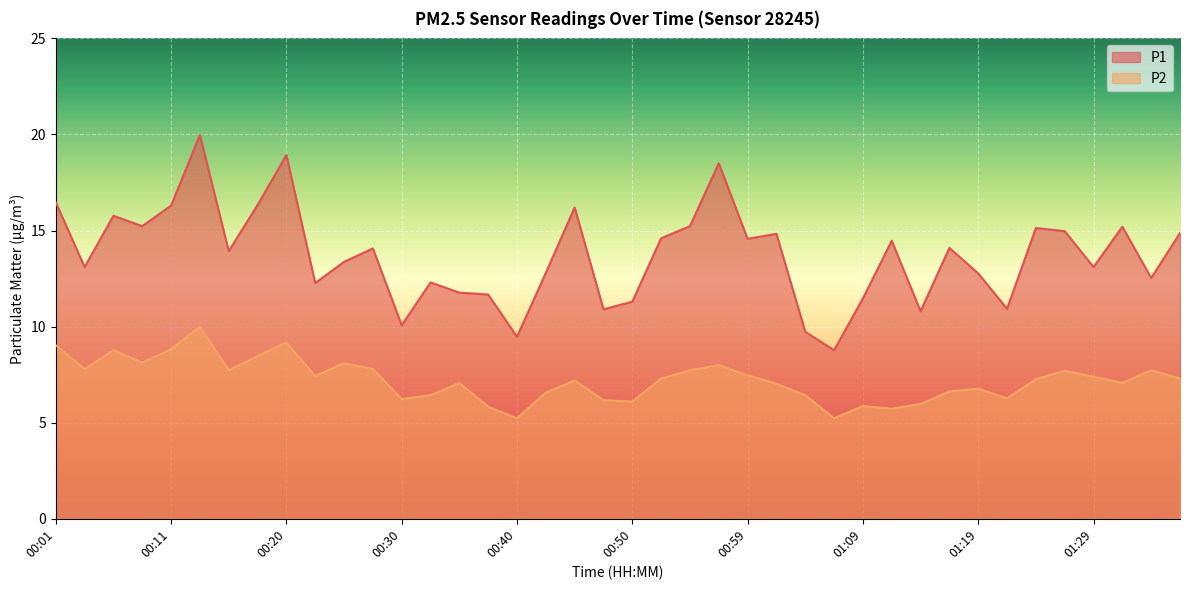

Which category has the highest value in the P2 series?

00:13